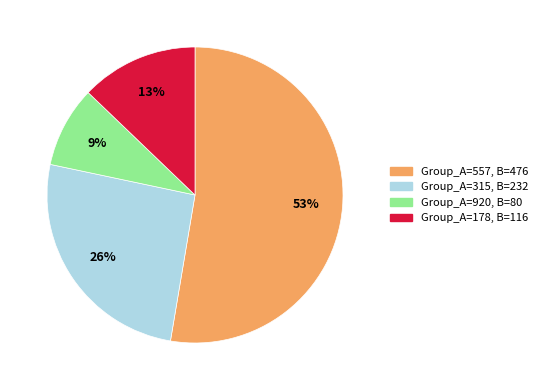

The Group_A=178 slice represents 13% of the pie. True or false?

True